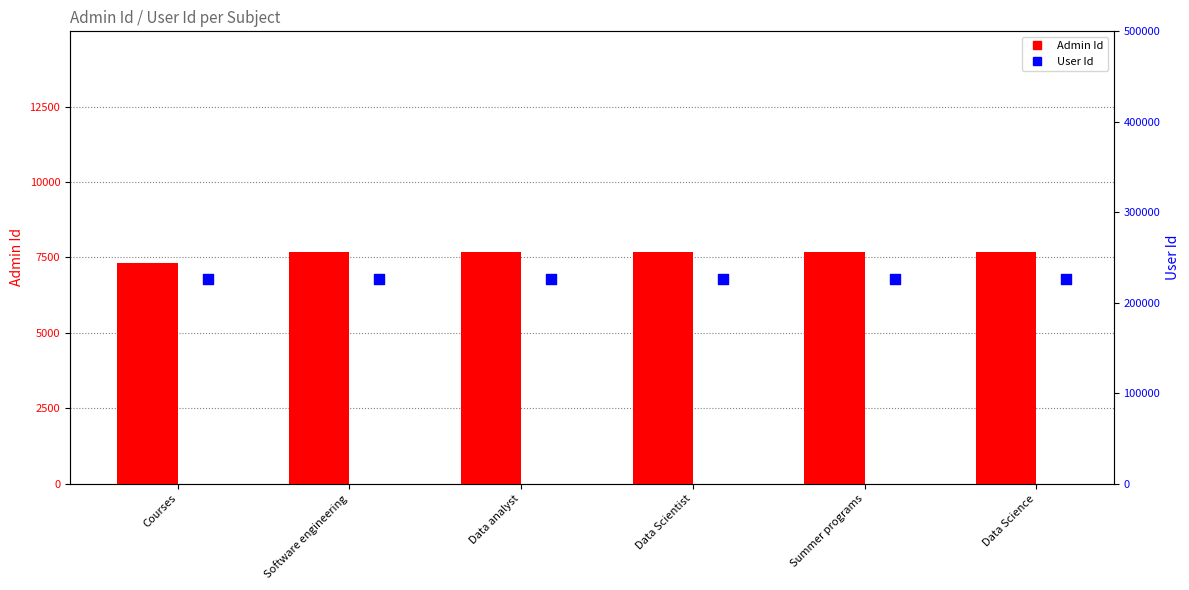

Which series contains the lowest Y value?

Admin Id